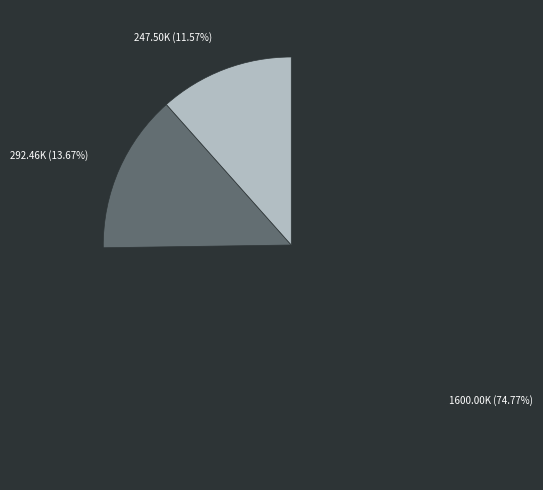

Does any single category account for the majority?

Yes